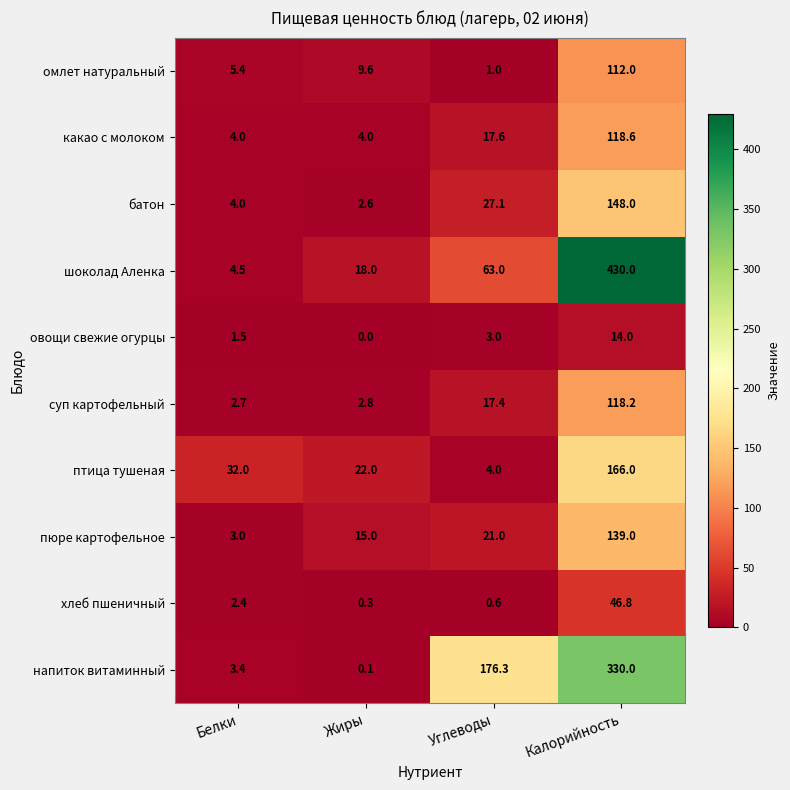

At which category is the sum across all series the highest?

Калорийность